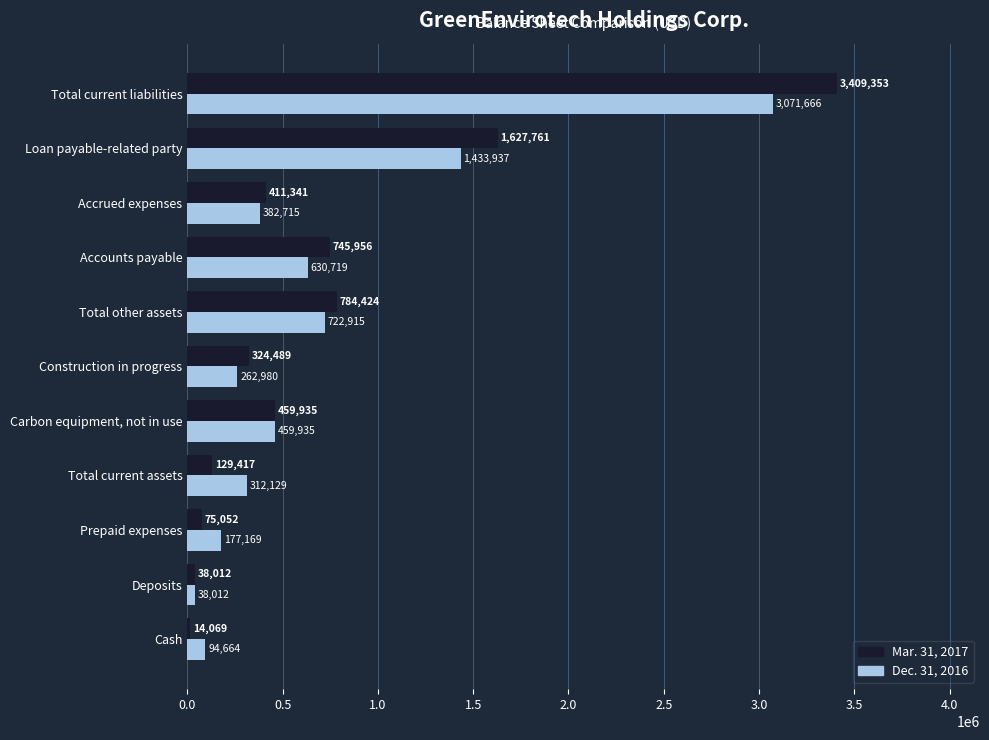

What is the lowest value of the Mar. 31, 2017 series?

14069